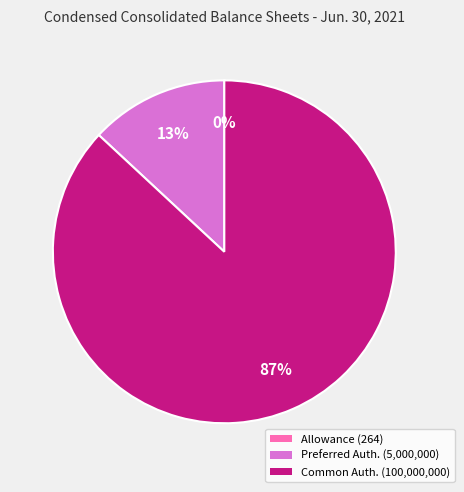

Is there a majority slice in this chart?

Yes